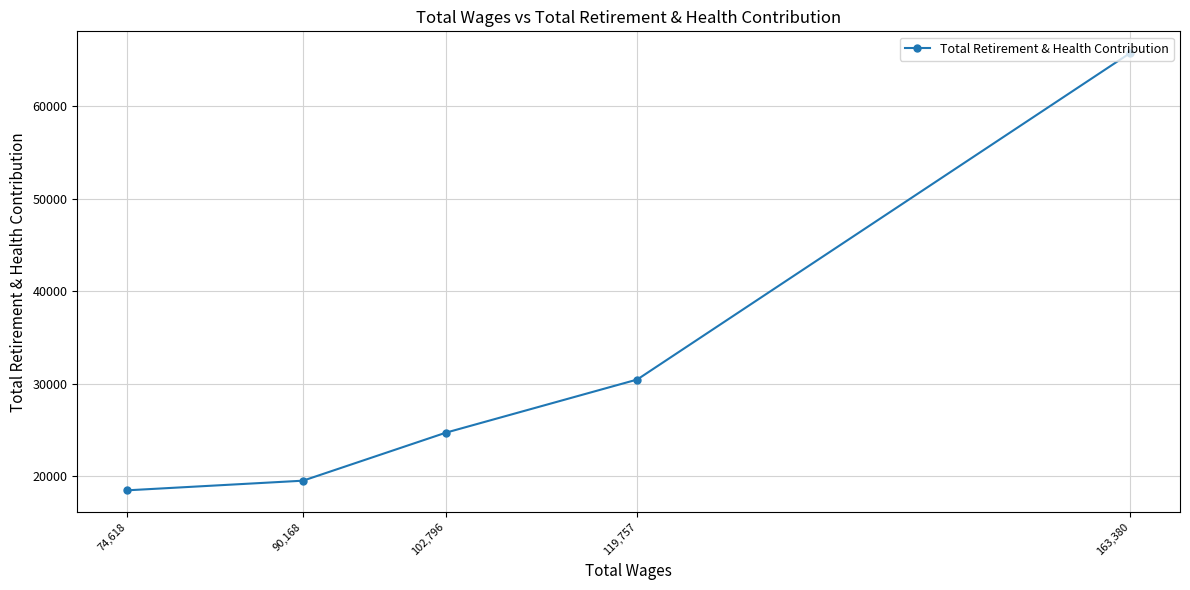

At which label is the value closest to 42098?

119,757